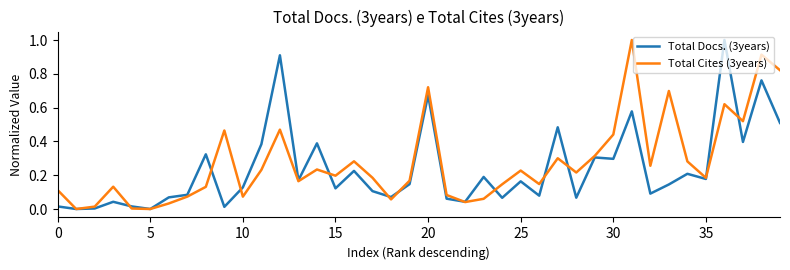

How many lines are shown in the chart?

2